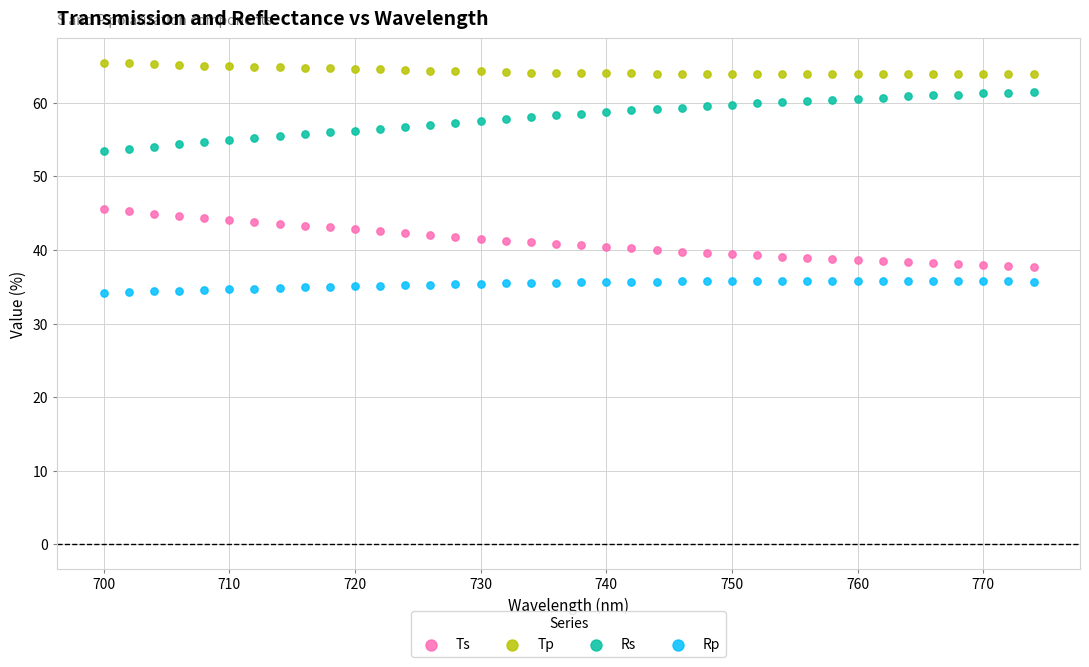

Across all data points, what is the range of X values (max minus min)?

74.0